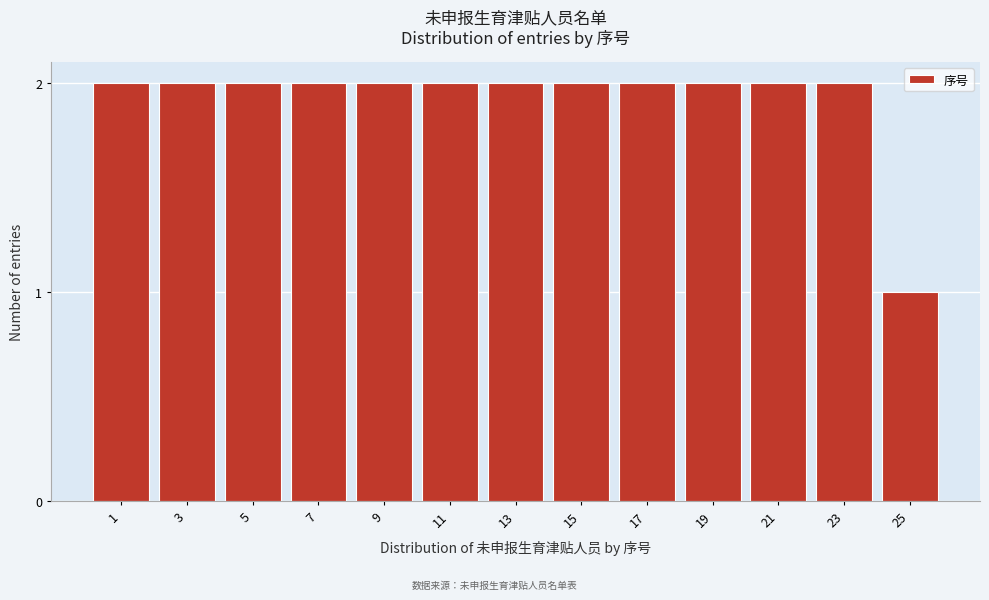

Reading right to left, extract all data points from this chart.

1	2	2	2	2	2	2	2	2	2	2	2	2